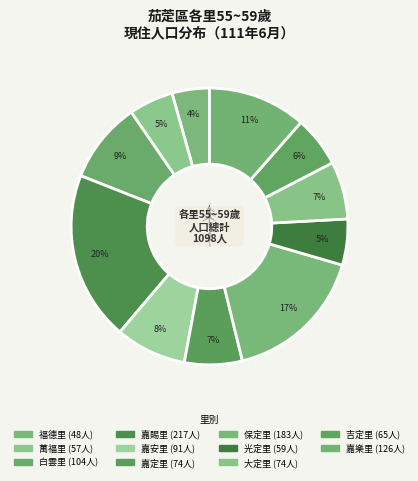

To the nearest percent, what portion does 嘉安里 represent?

8%